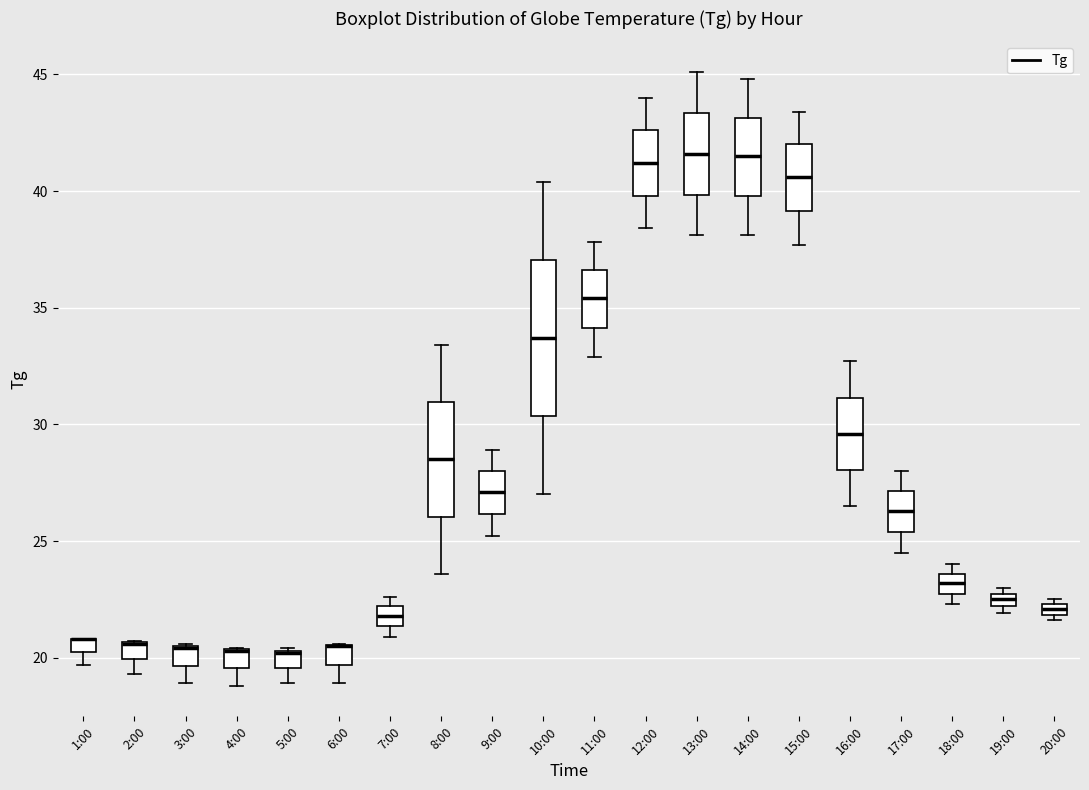

Which box is the tallest, from its lower edge to its upper edge?

10:00